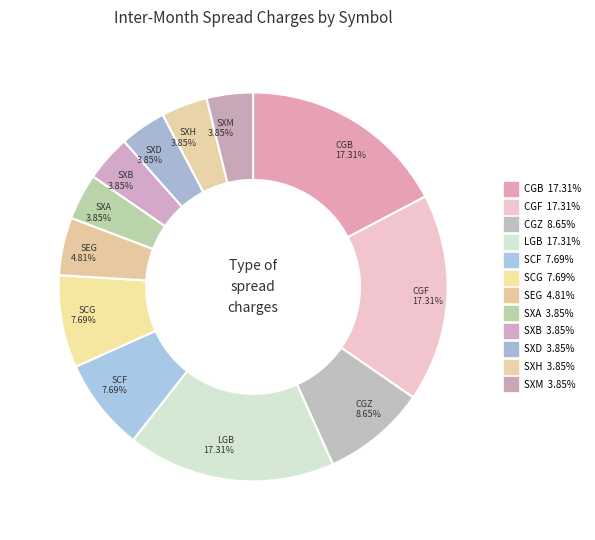

How many segments does this pie chart have?

12